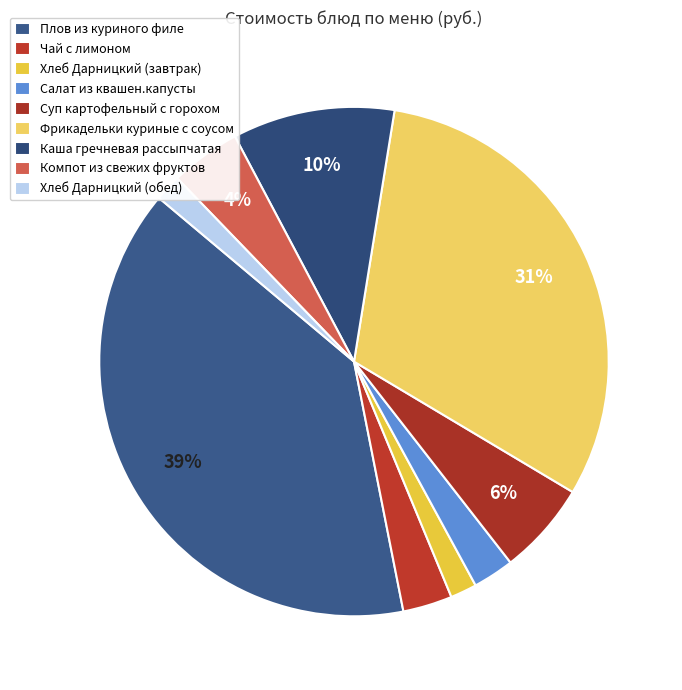

What is the total percentage of Хлеб Дарницкий (завтрак) and Фрикадельки куриные с соусом?

32.7%